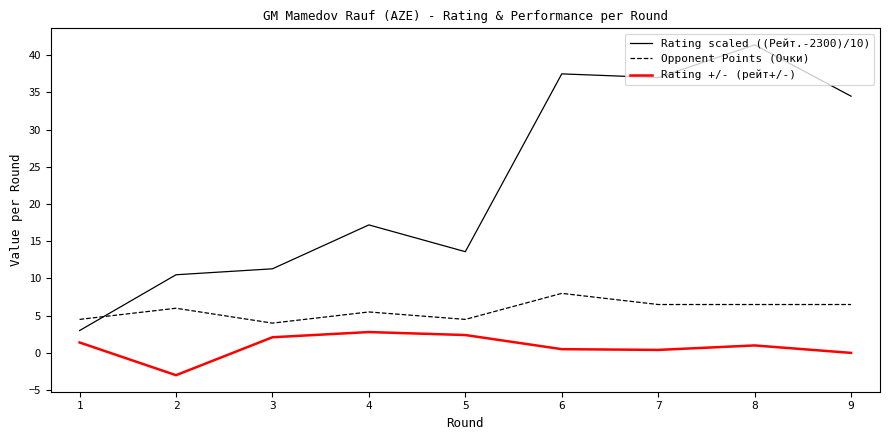

True or false: Rating +/- (рейт+/-) and Opponent Points (Очки) cross at least once.

False